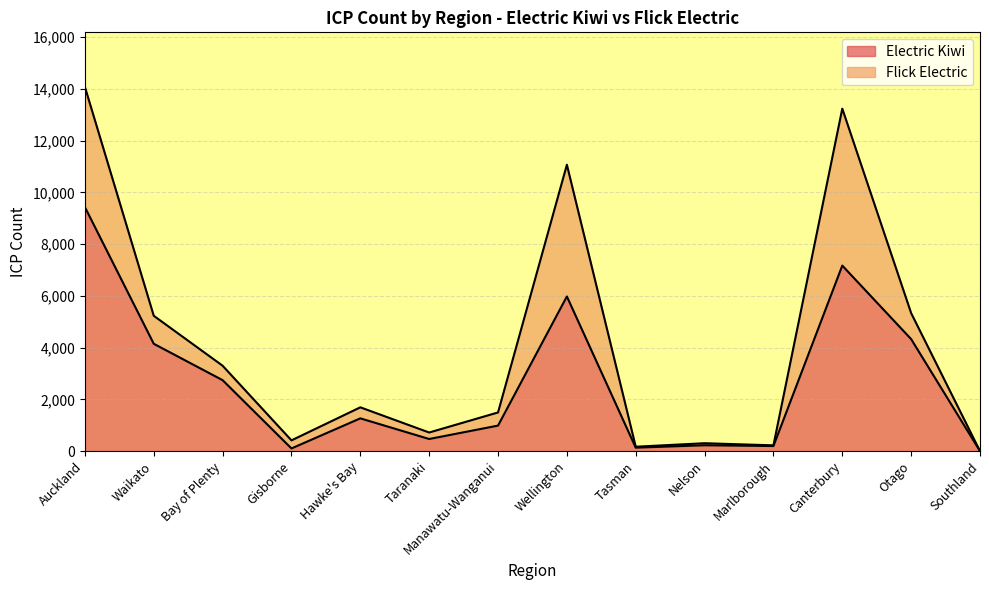

Reading left to right, what are all the values shown in this chart?

9429	4148	2742	103	1266	468	986	5977	133	226	196	7170	4328	0